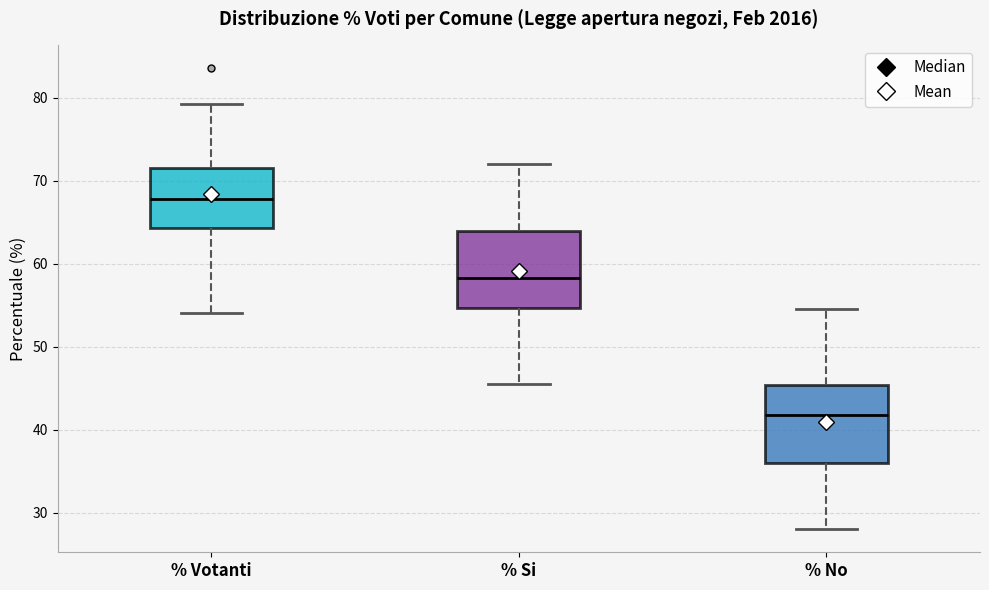

Where does the lower whisker of the box for % Si end on the y-axis? The values are not printed on the chart, so give them approximately, as read against the axis.

45